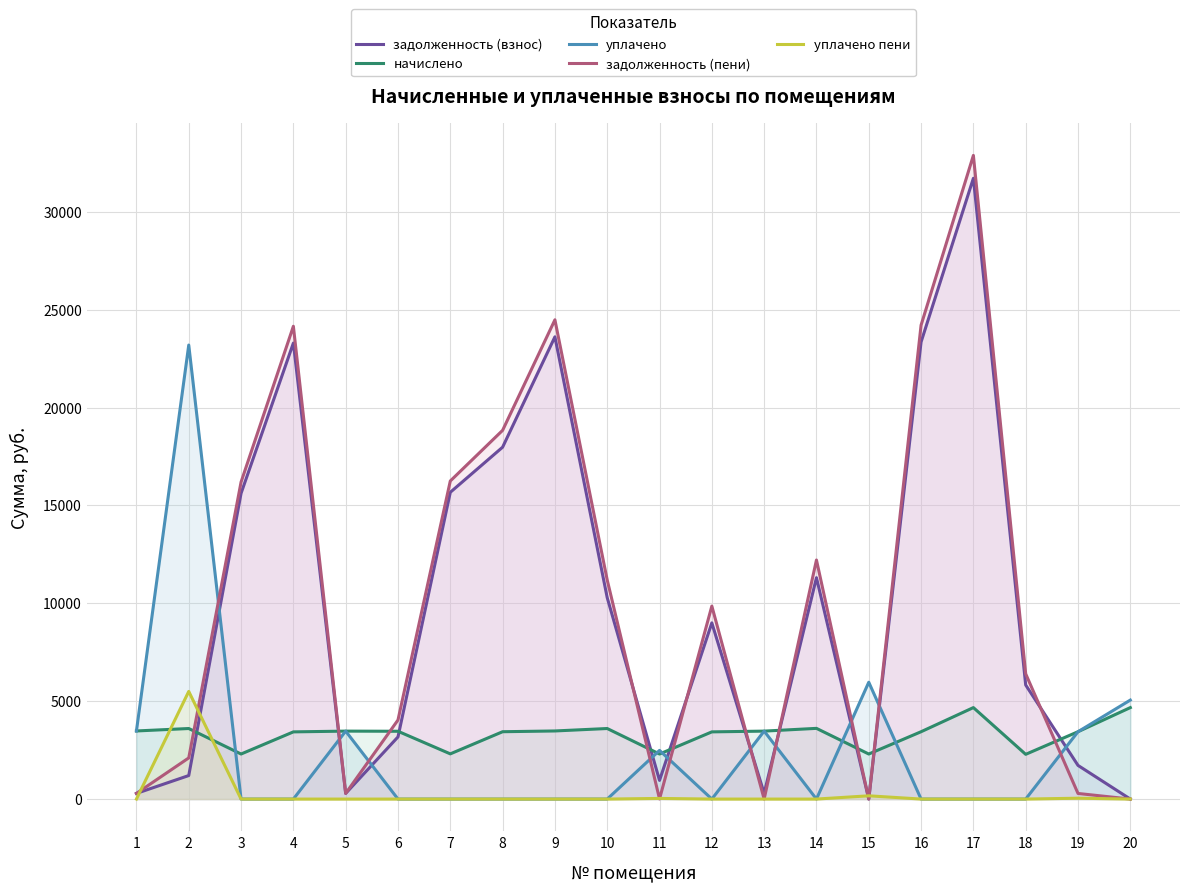

What is the value of the задолженность (взнос) point at the 9th from the left?

23610.3